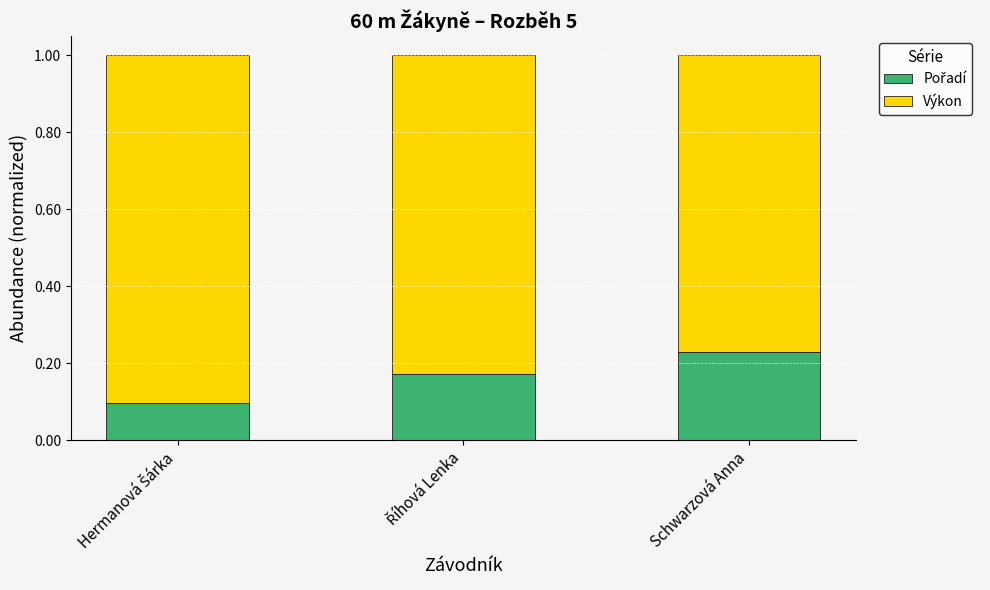

What is the total value across all series at Schwarzová Anna?

1.0